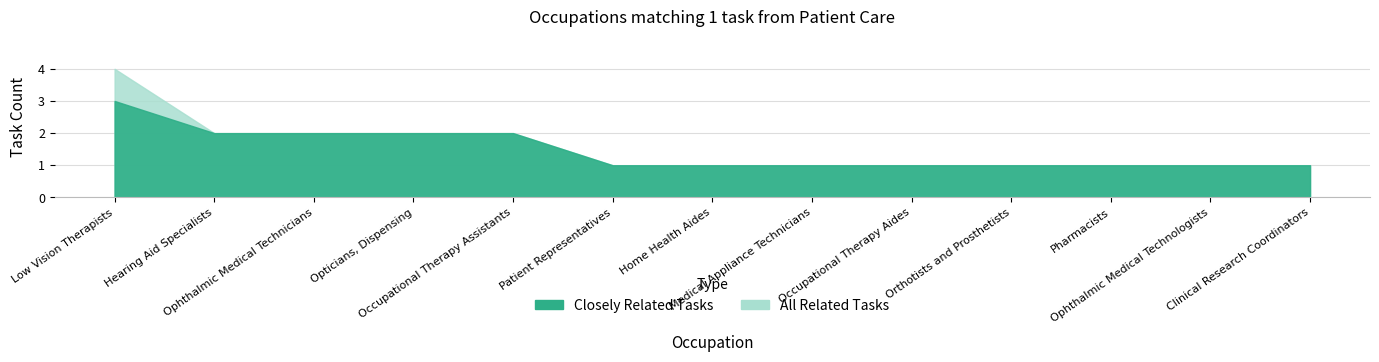

Rank the series by their maximum value, from highest to lowest.

All Related Tasks, Closely Related Tasks